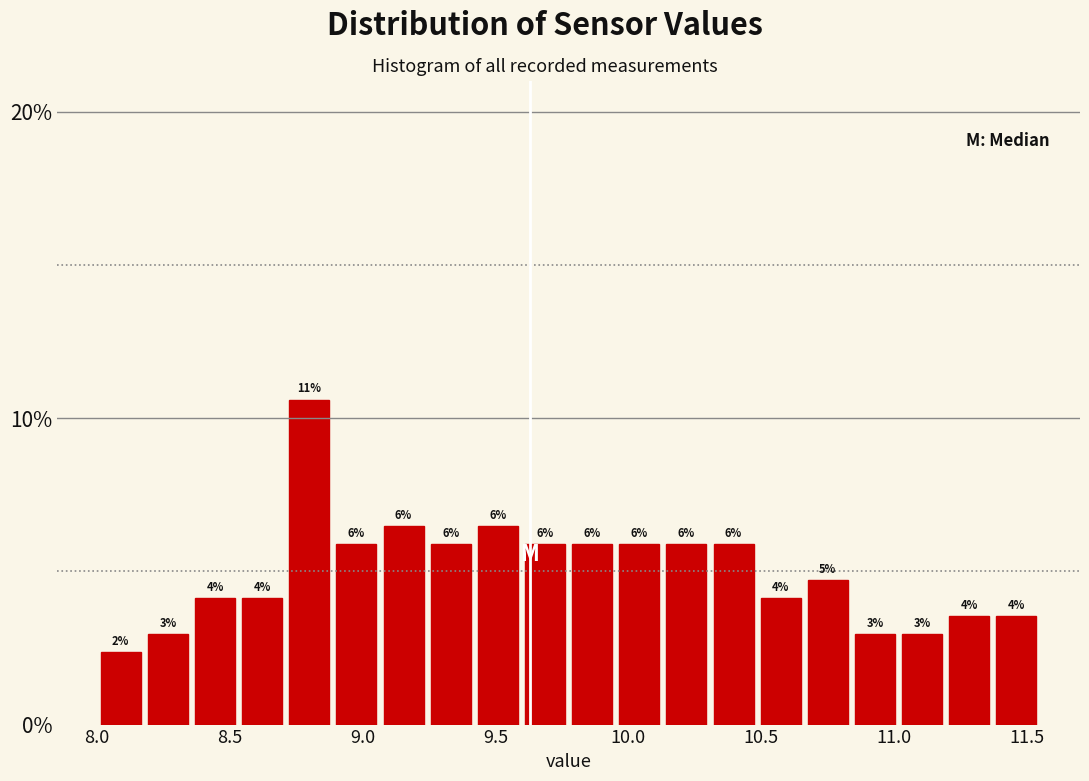

Read against the x-axis, roughly where is the centre of the tallest bar?

8.80